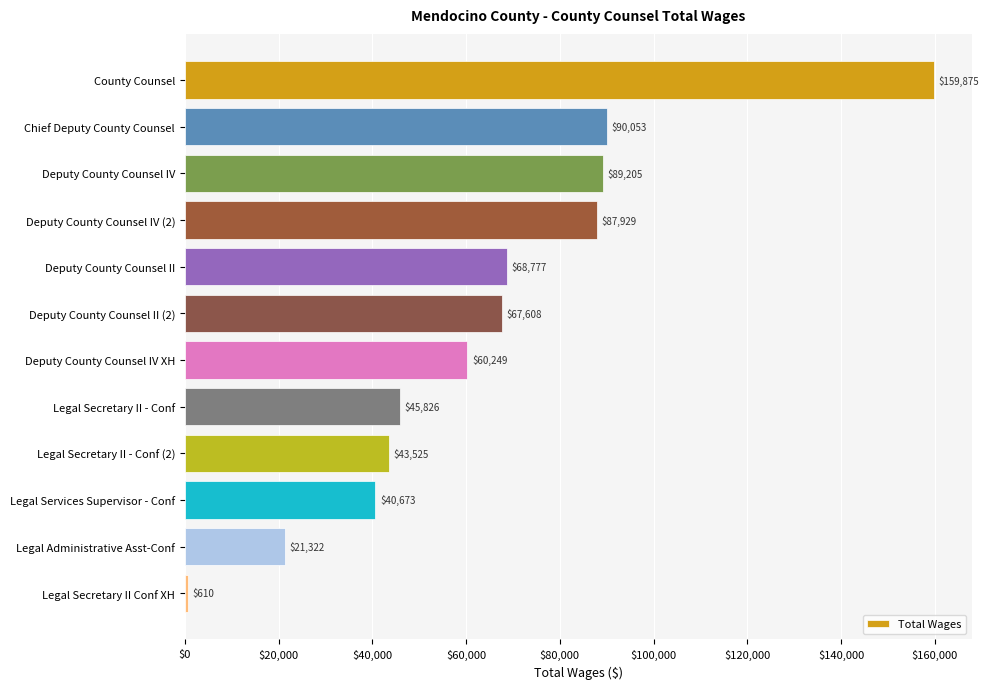

List the labels in order of value, largest first.

County Counsel, Chief Deputy County Counsel, Deputy County Counsel IV, Deputy County Counsel IV (2), Deputy County Counsel II, Deputy County Counsel II (2), Deputy County Counsel IV XH, Legal Secretary II - Conf, Legal Secretary II - Conf (2), Legal Services Supervisor - Conf, Legal Administrative Asst-Conf, Legal Secretary II Conf XH